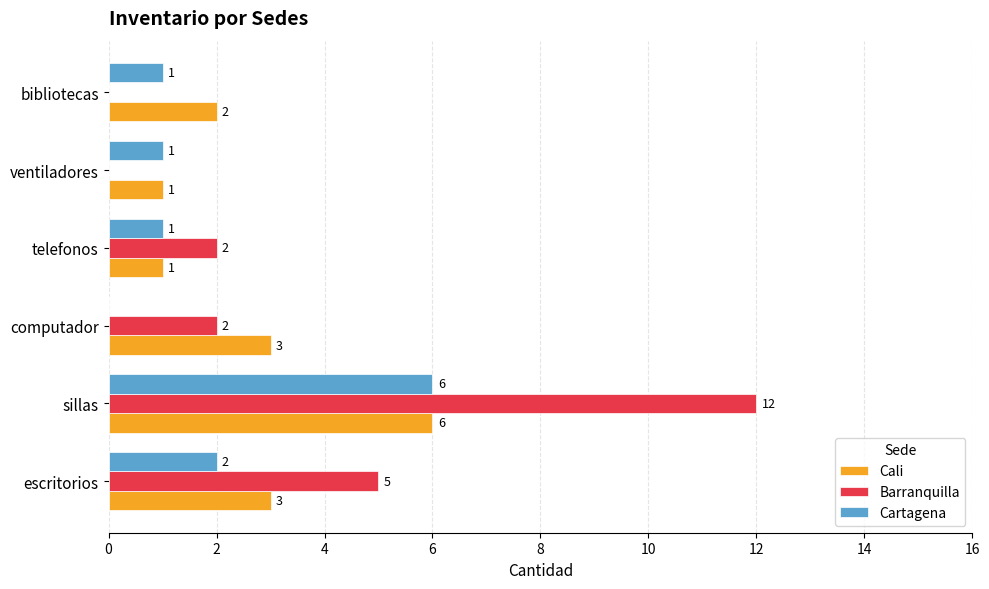

The Cartagena series shows 1 at escritorios. True or false?

False